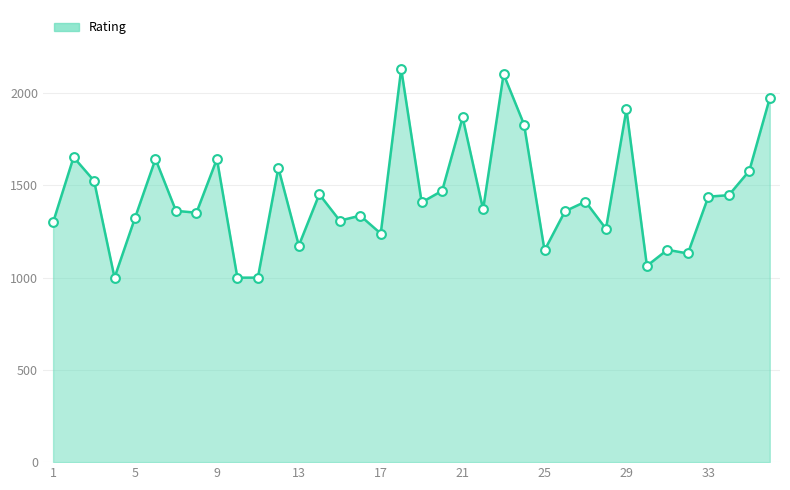

What is the smallest value displayed?

1000